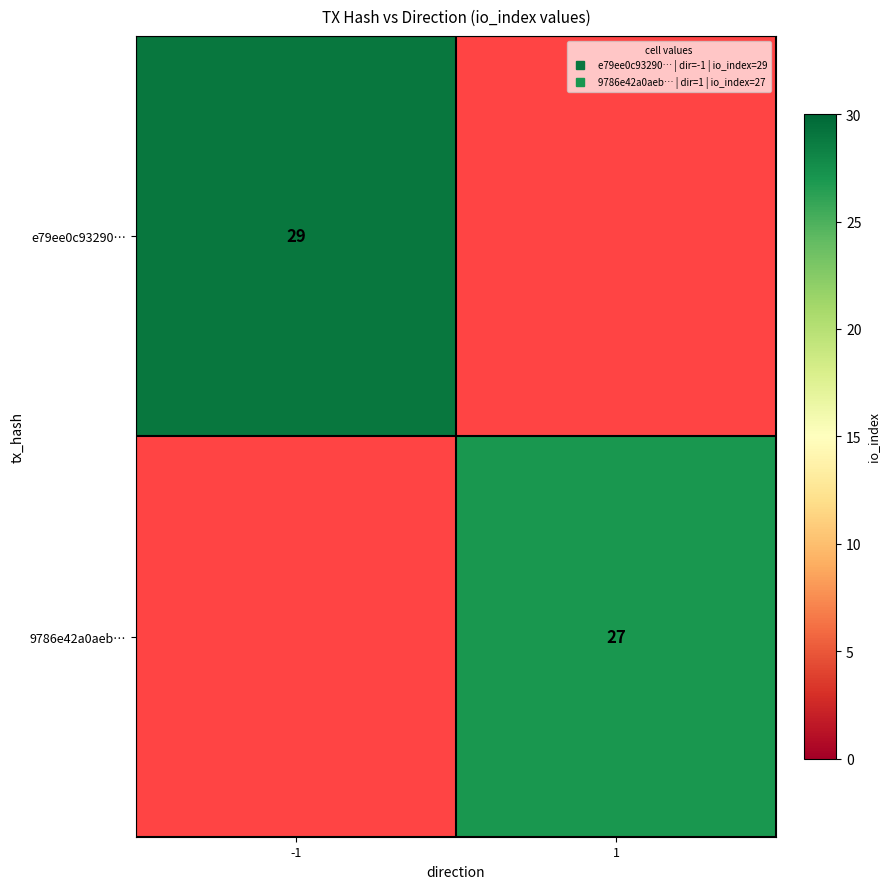

How many distinct data groups are displayed?

2